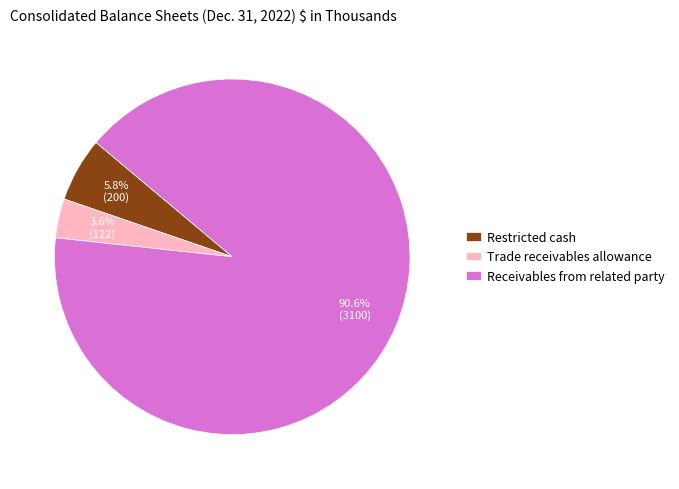

True or false: Restricted cash accounts for 6% of the total.

True